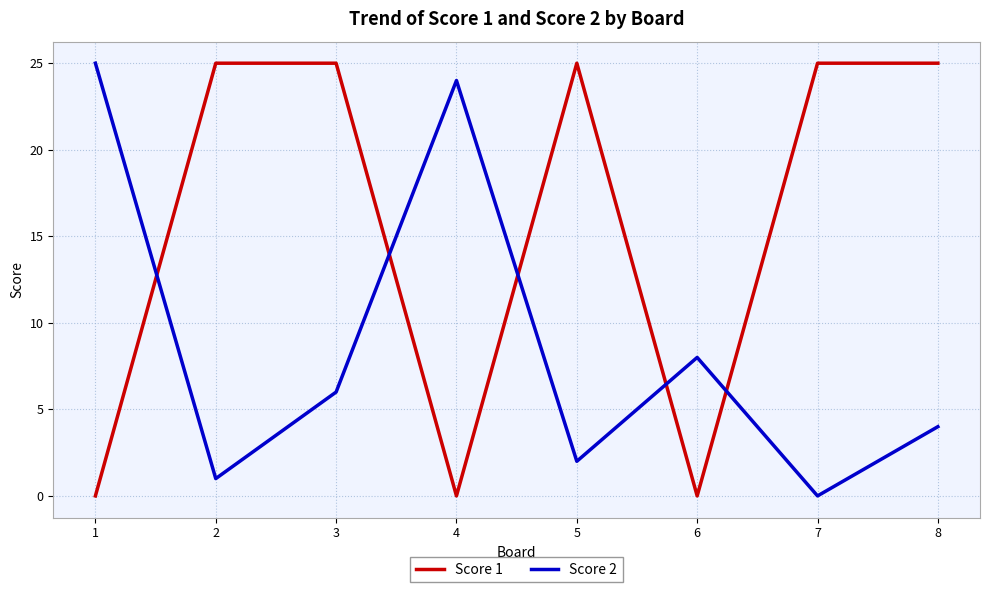

Which series changed the most between 3 and 4?

Score 1